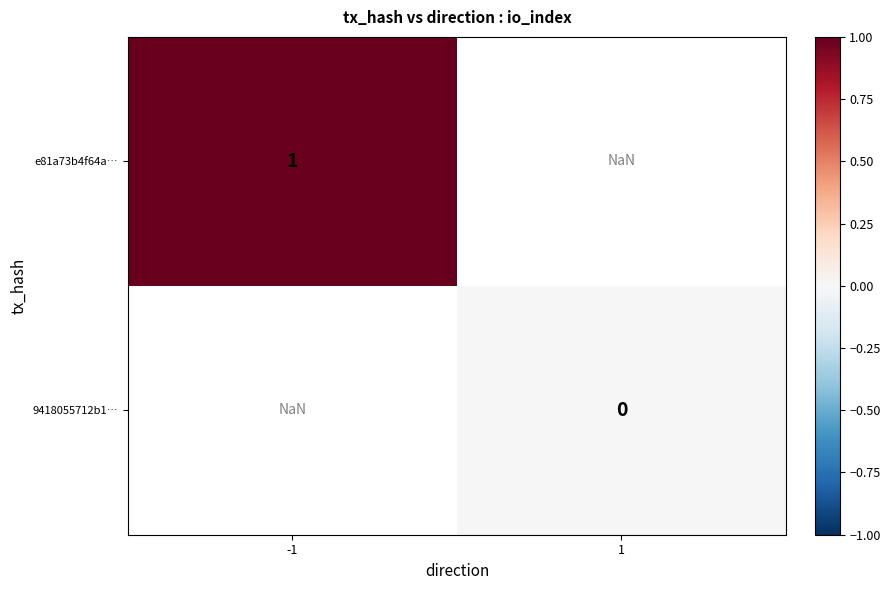

The value of e81a73b4f64a… at -1 is 1.0. True or false?

True